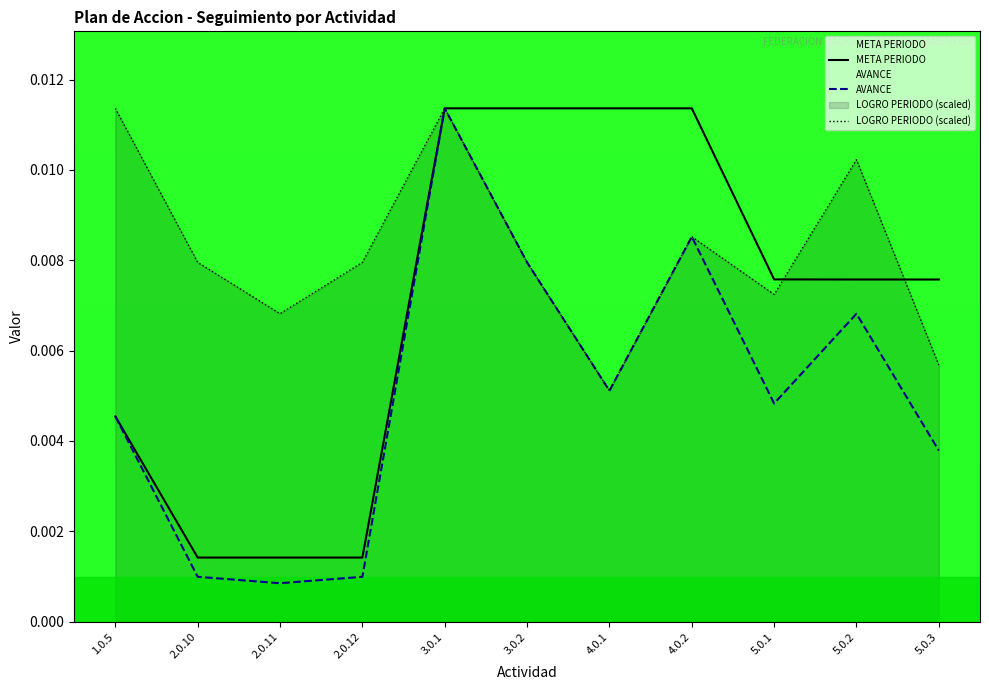

Count the number of categories in the chart.

11